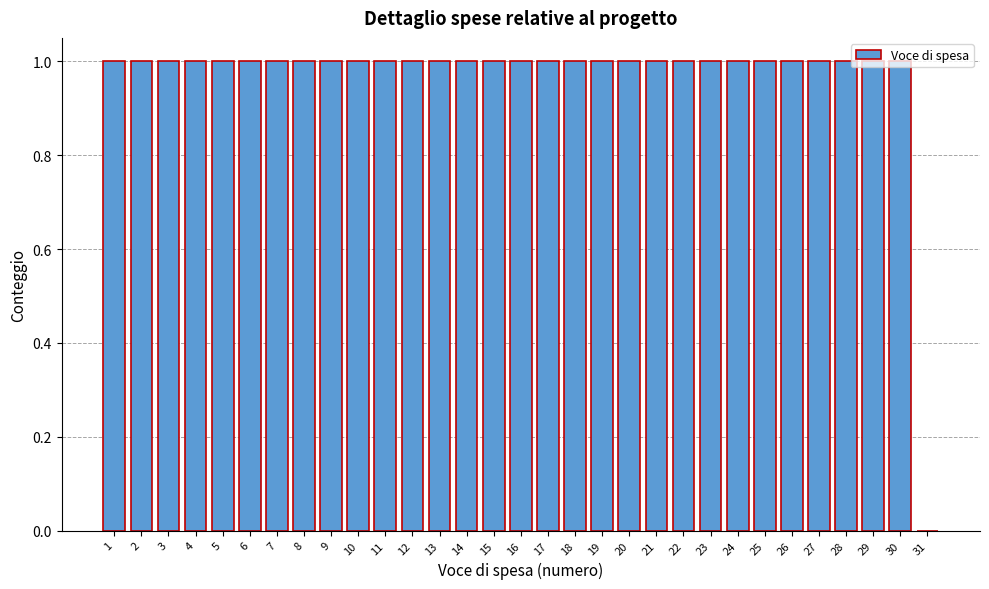

How tall is the bar that spans 15.5 to 16.5 on the x-axis? The values are not printed on the chart, so give them approximately, as read against the axis.

1